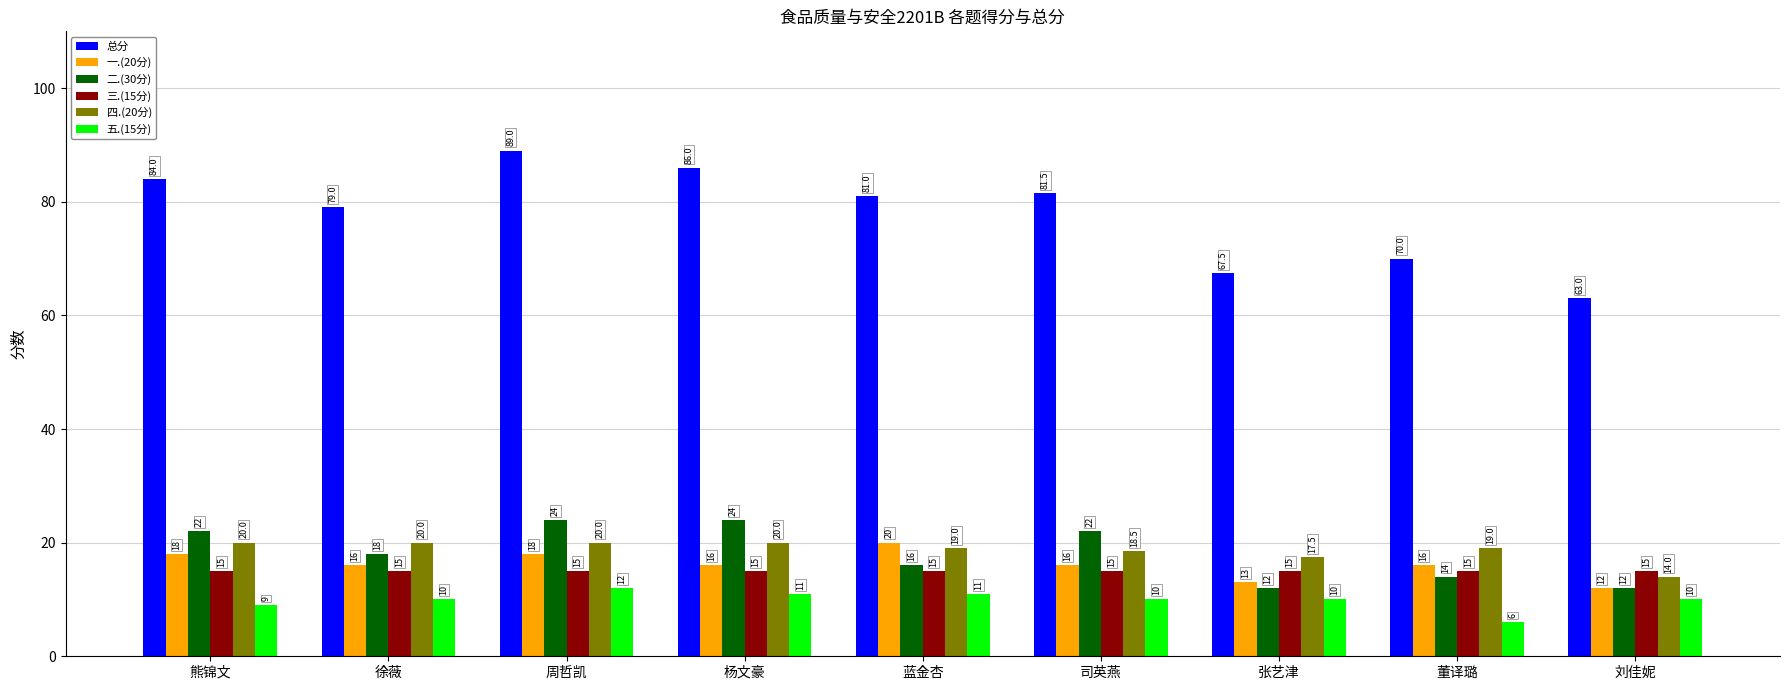

Are the bars grouped side by side (vs. stacked)?

Yes